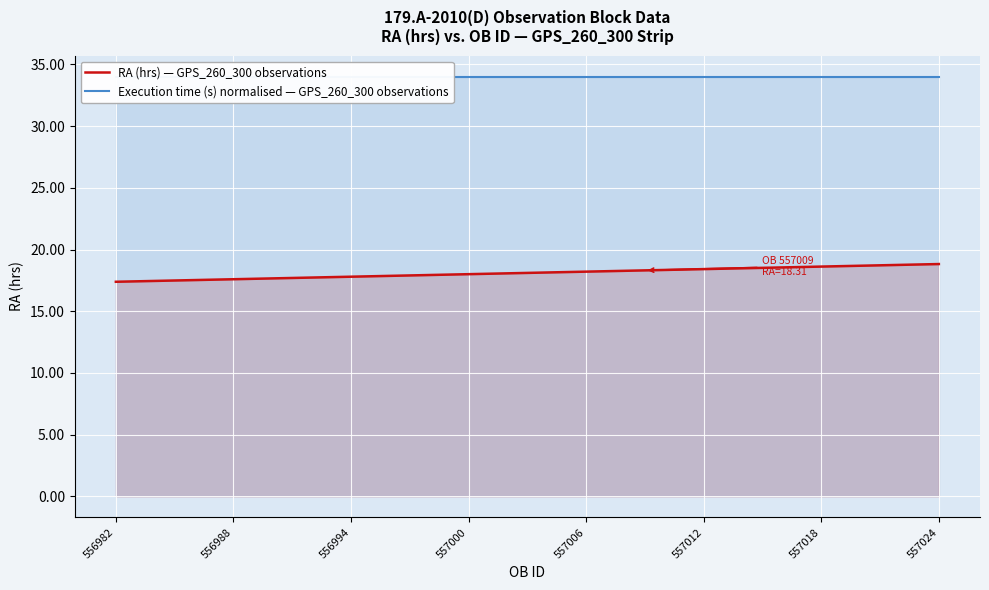

What value does the Execution time (s) normalised — GPS_260_300 observations series have at 556982?

34.0